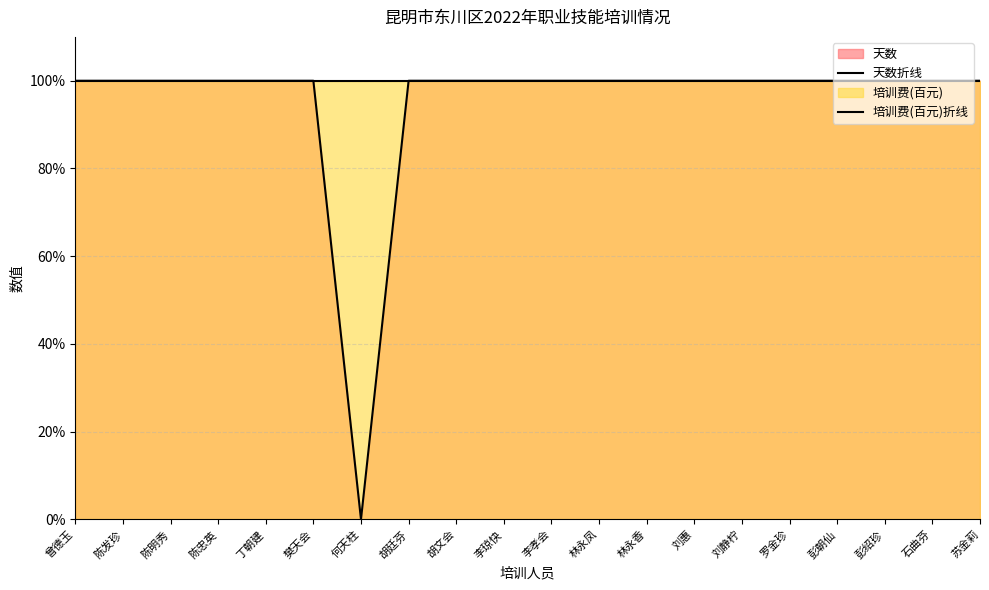

The 培训费(百元)折线 series shows 150.7 at 彭朝仙. True or false?

False